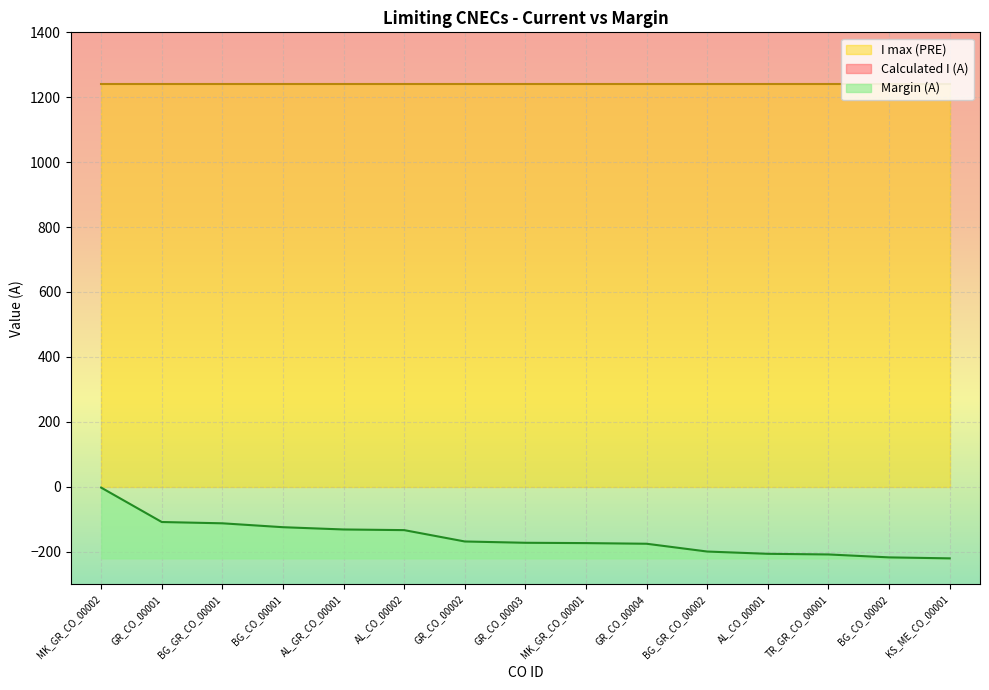

Read the Margin (A) value at AL_GR_CO_00001.

-132